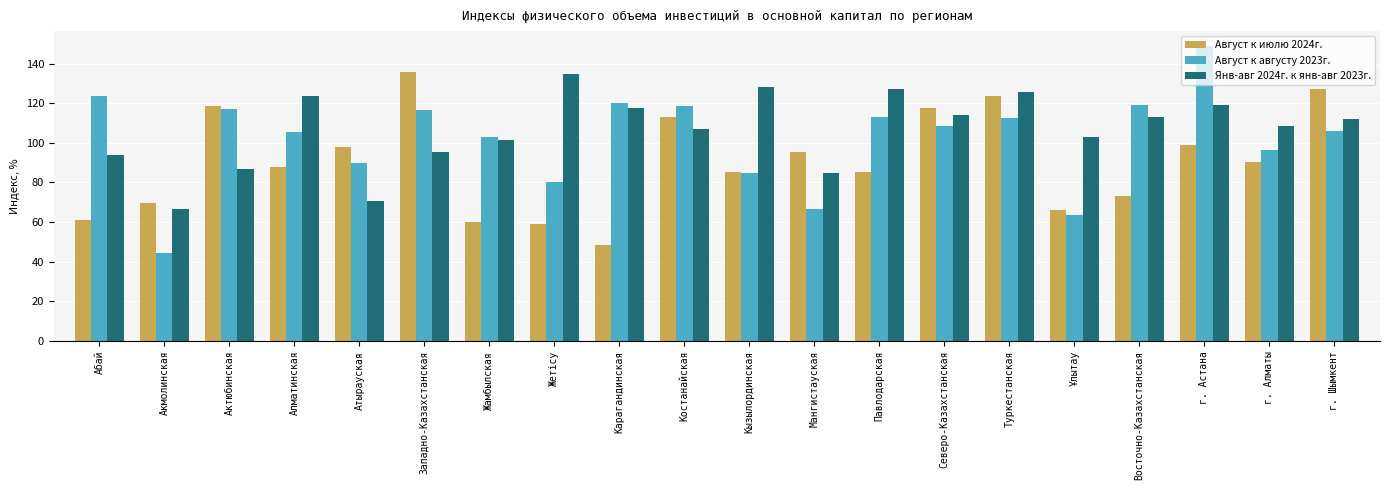

What is the average value of the Август к августу 2023г. series?

101.9